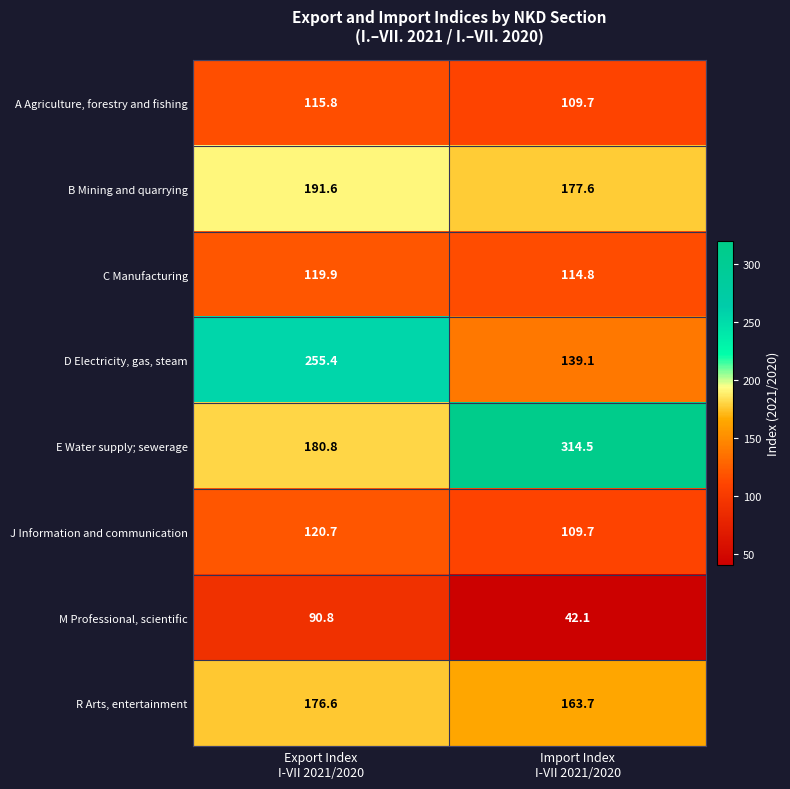

At Export Index
I-VII 2021/2020, list the series in order from smallest to largest.

M Professional, scientific, A Agriculture, forestry and fishing, C Manufacturing, J Information and communication, R Arts, entertainment, E Water supply; sewerage, B Mining and quarrying, D Electricity, gas, steam